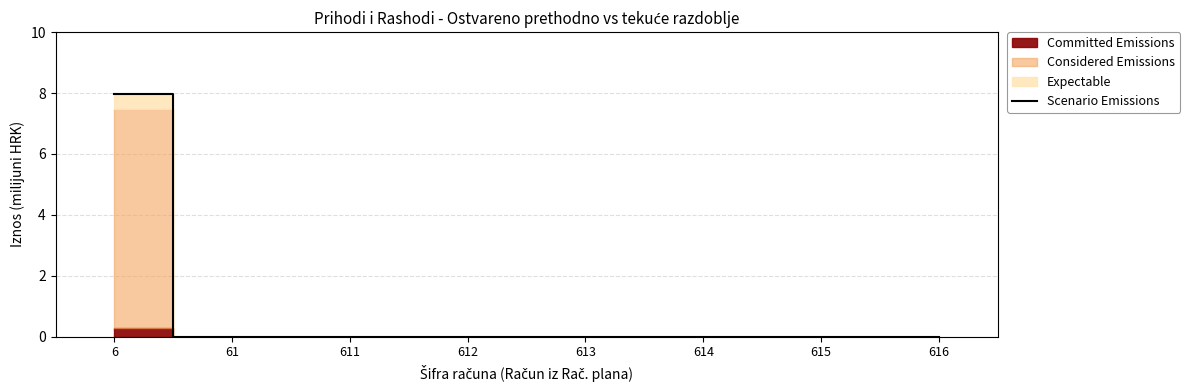

Count the values in the range 0 to 1.

7